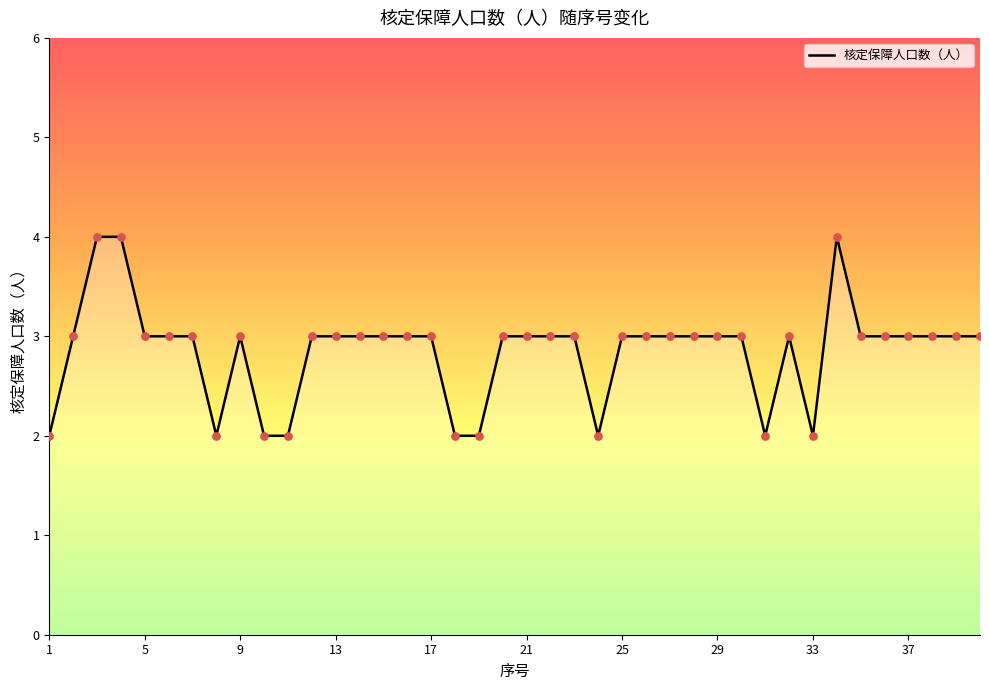

What is the maximum value shown in the chart?

4